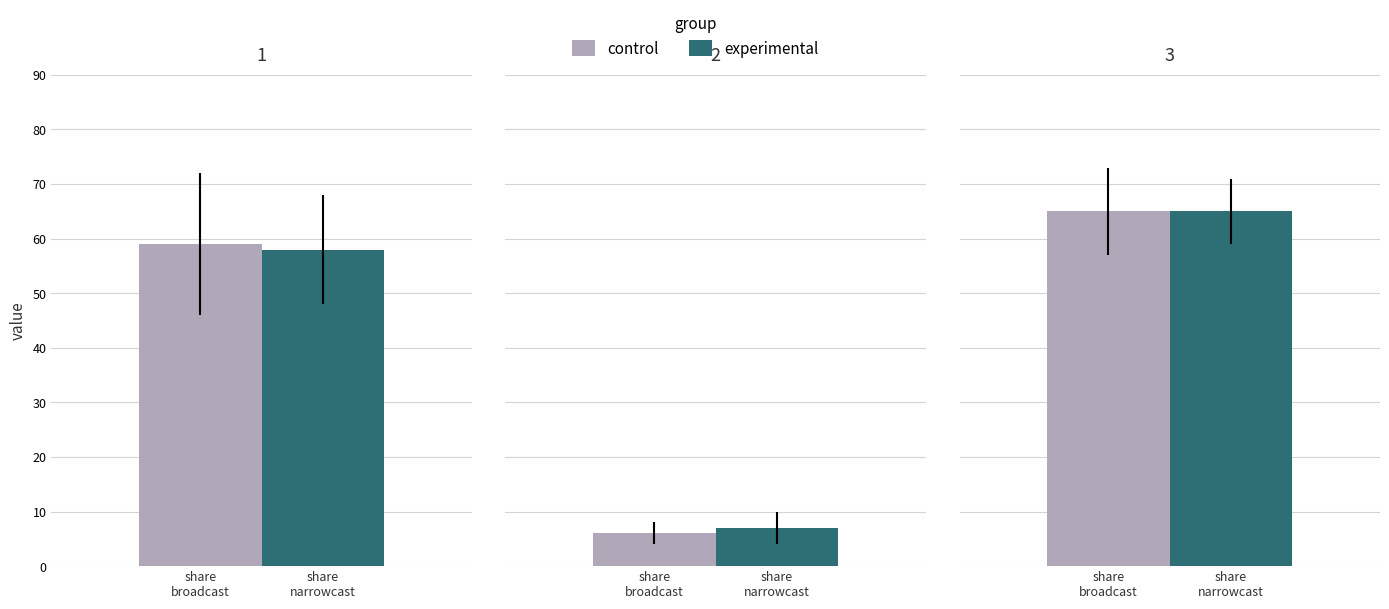

What is the difference between the maximum and minimum values in the control series?

59